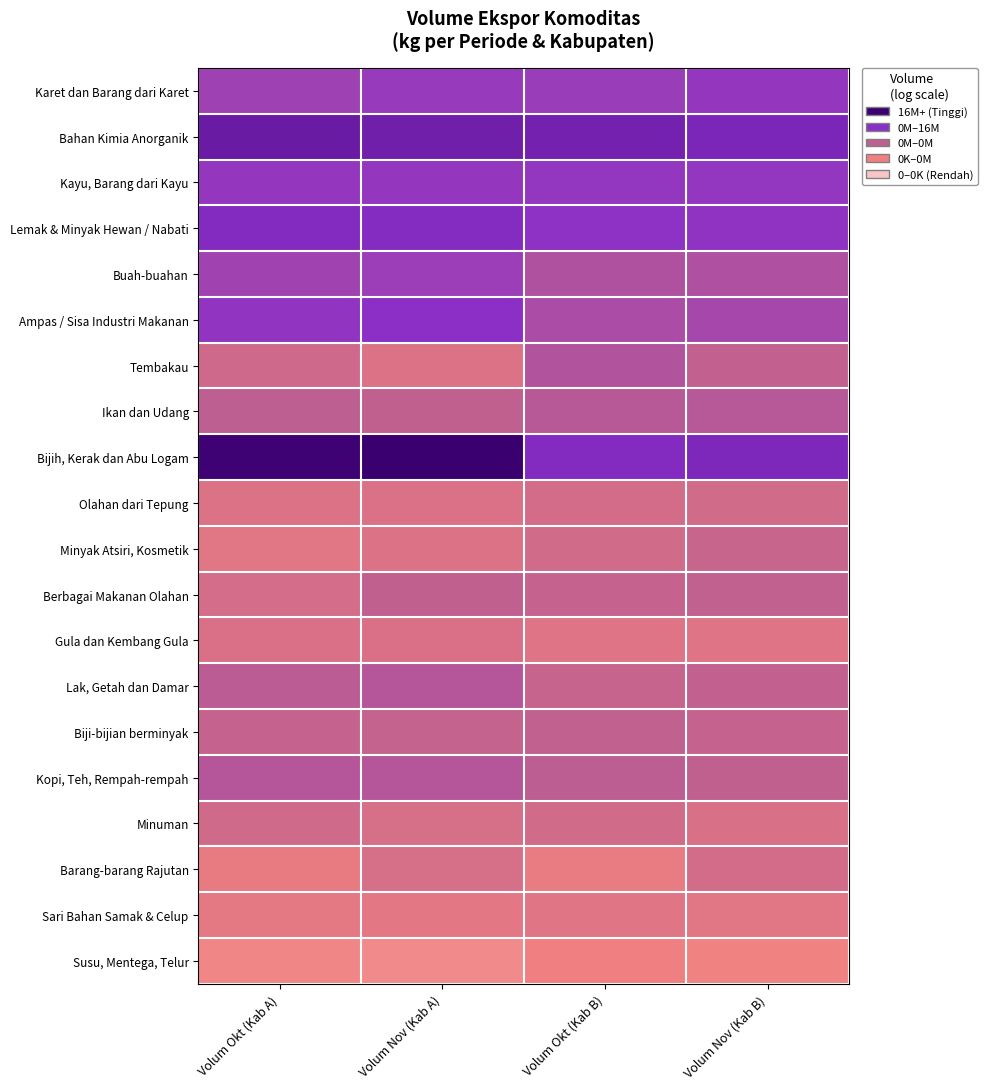

Rank the series by their maximum value, from highest to lowest.

Bijih, Kerak dan Abu Logam, Bahan Kimia Anorganik, Lemak & Minyak Hewan / Nabati, Ampas / Sisa Industri Makanan, Kayu, Barang dari Kayu, Karet dan Barang dari Karet, Buah-buahan, Tembakau, Kopi, Teh, Rempah-rempah, Lak, Getah dan Damar, Ikan dan Udang, Berbagai Makanan Olahan, Biji-bijian berminyak, Minyak Atsiri, Kosmetik, Minuman, Olahan dari Tepung, Barang-barang Rajutan, Gula dan Kembang Gula, Sari Bahan Samak & Celup, Susu, Mentega, Telur